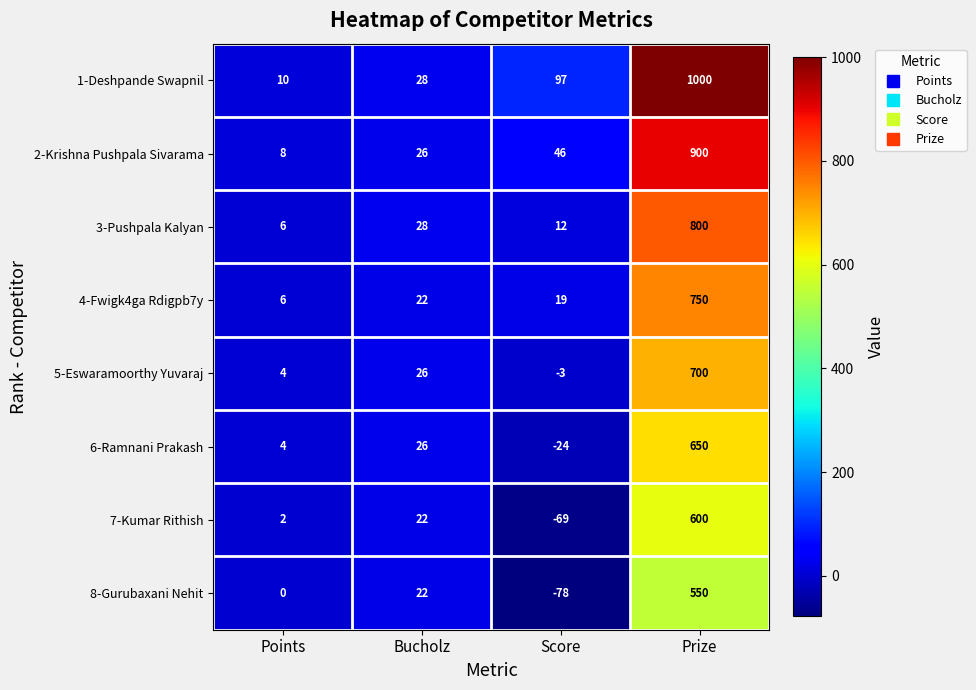

Is it true that 2-Krishna Pushpala Sivarama equals 900 at Prize?

True